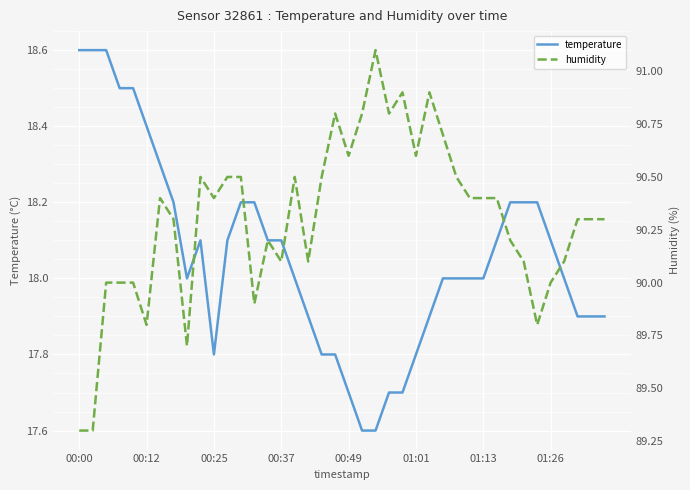

At which category does temperature reach its first local peak?

9